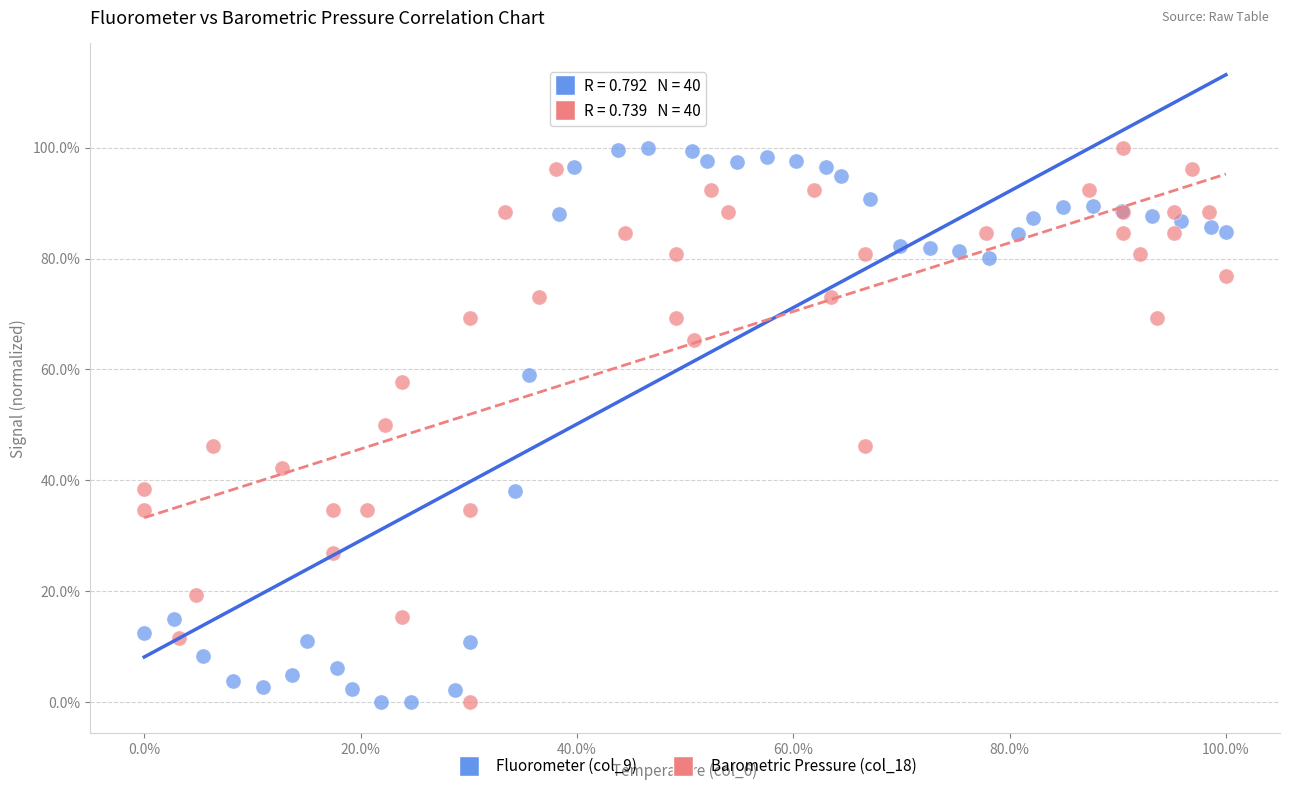

What are all the series names shown in the legend?

Fluorometer (col_9), Barometric Pressure (col_18)